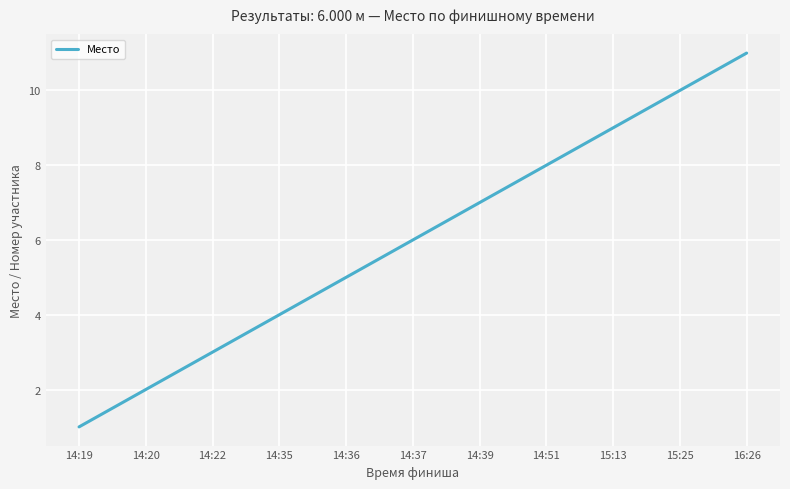

What is the maximum value shown in the chart?

11